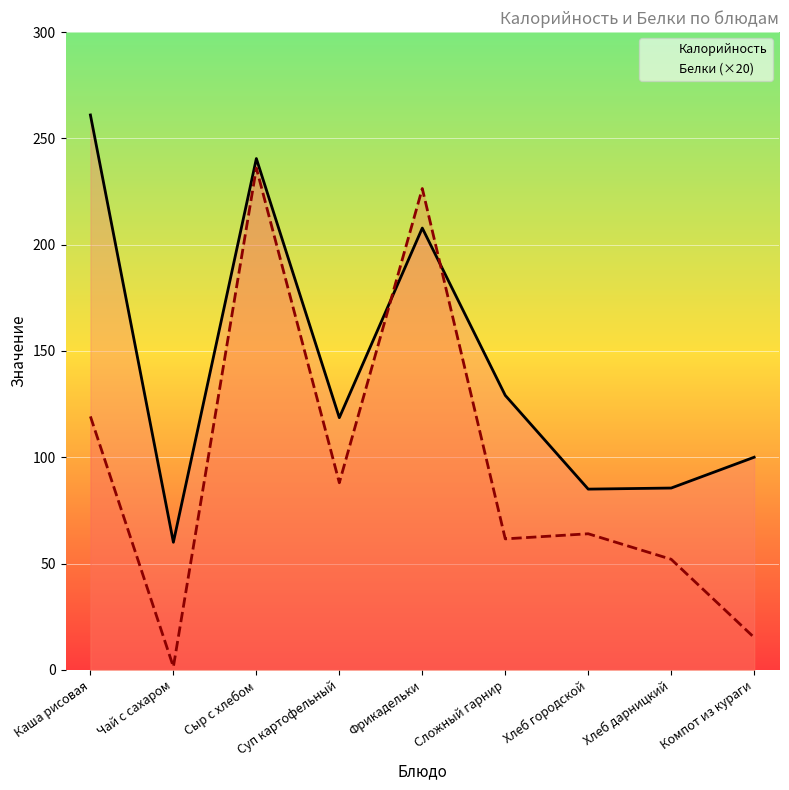

Which category has the highest value across all series?

Каша рисовая